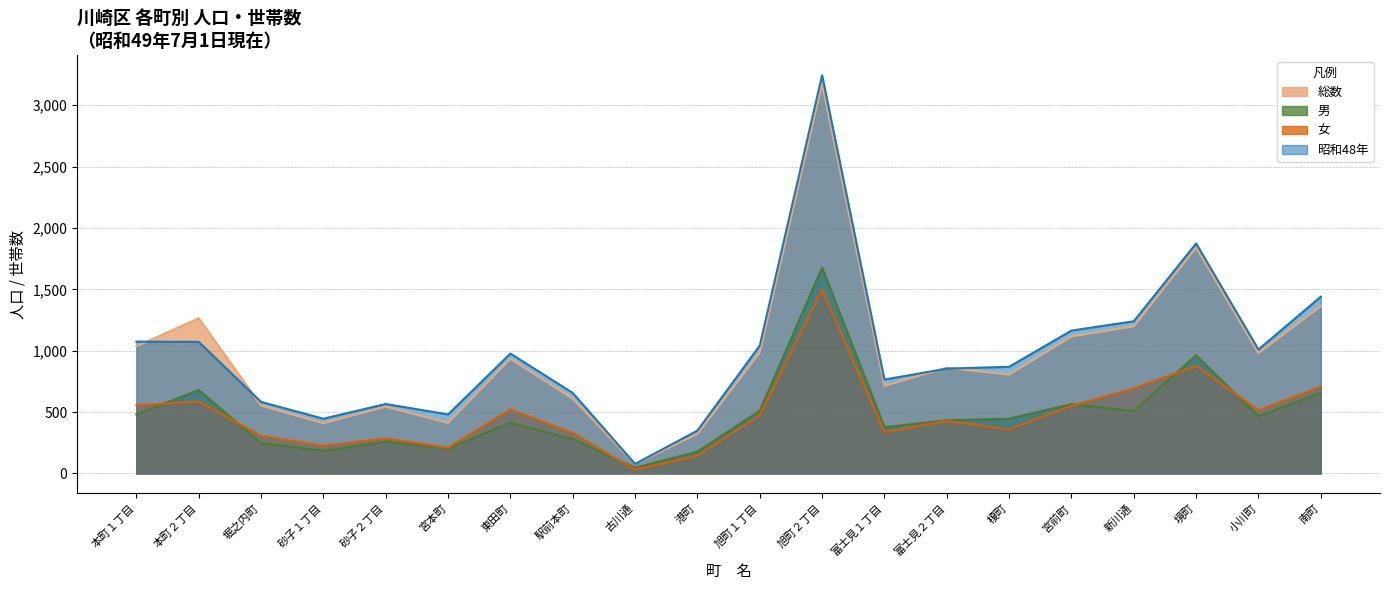

Which series has the largest range (max minus min)?

昭和48年